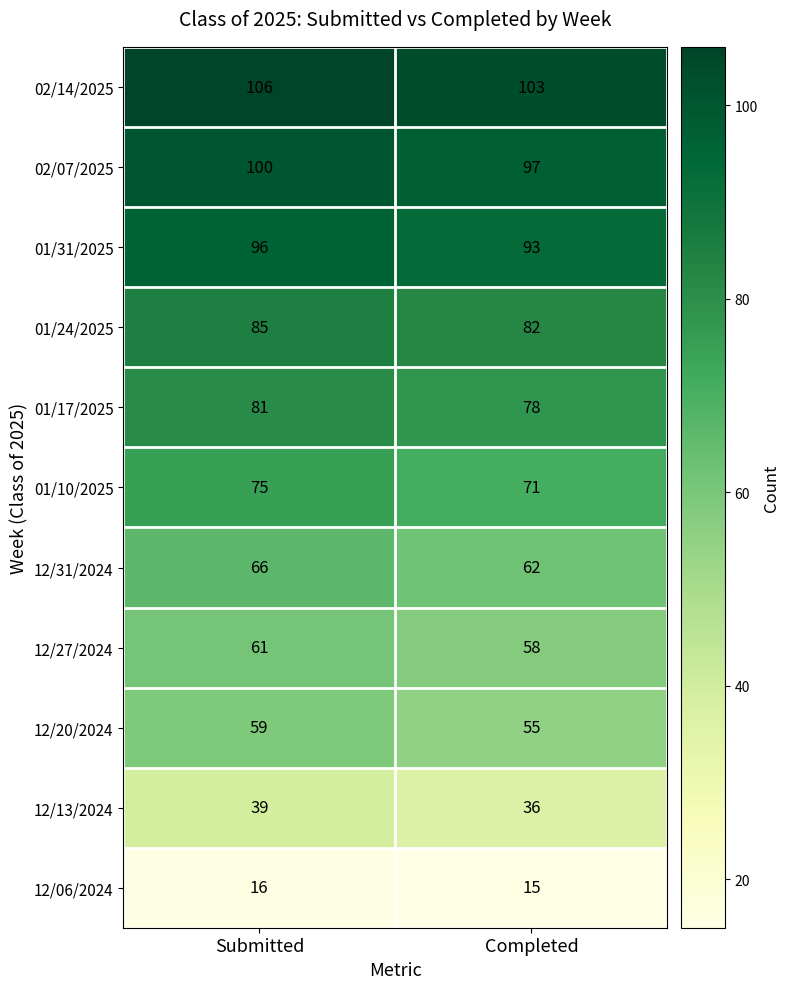

What is the minimum value shown in the chart?

15